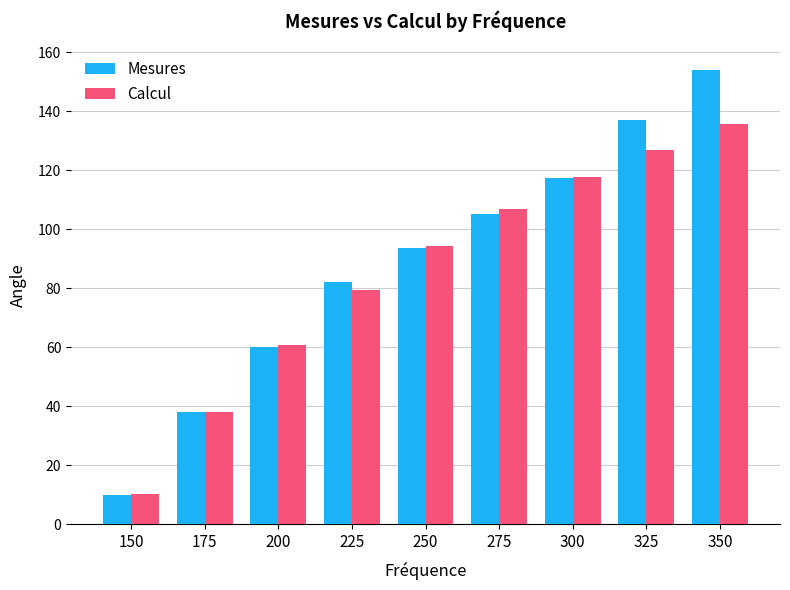

The Mesures series shows 93.5 at 250. True or false?

True